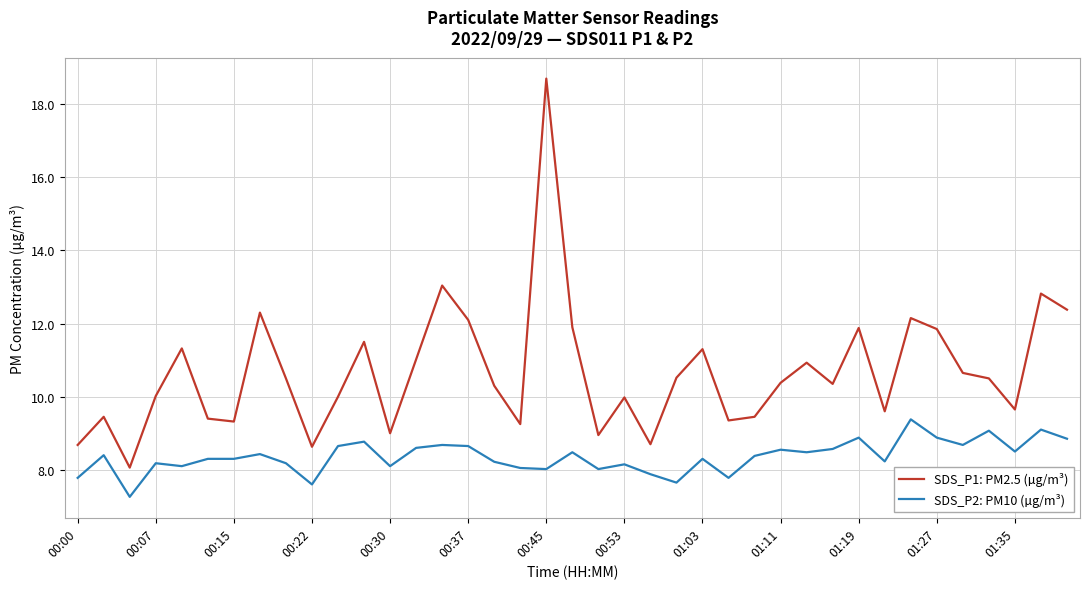

List the series in order of their overall mean, lowest first.

SDS_P2: PM10 (µg/m³), SDS_P1: PM2.5 (µg/m³)